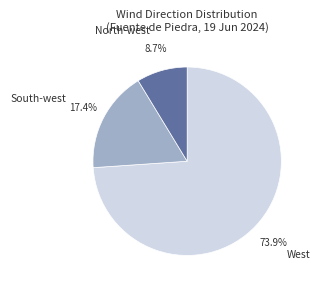

To the nearest percent, what portion does North-west represent?

9%